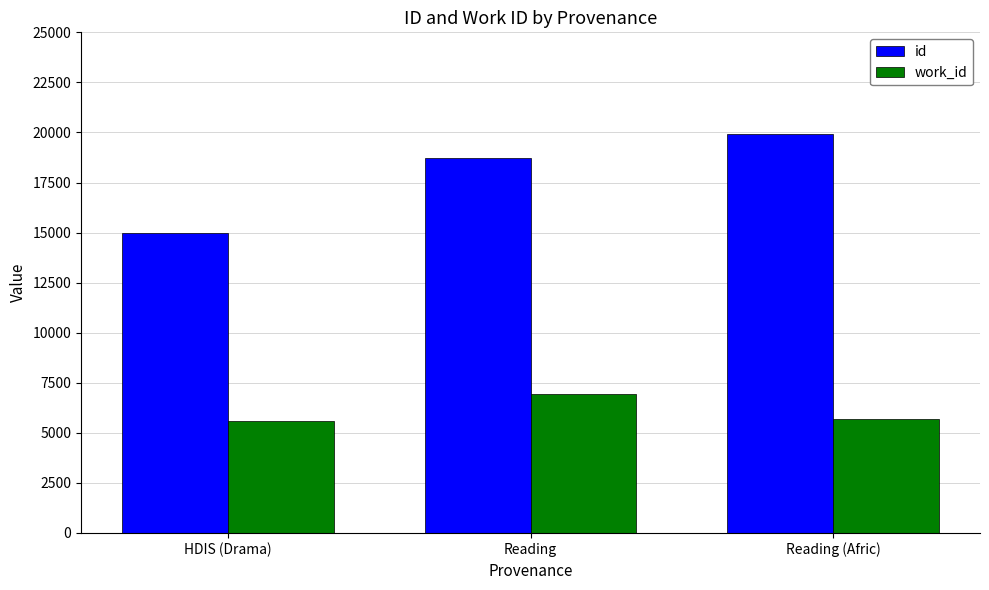

What is the lowest value of the id series?

14968